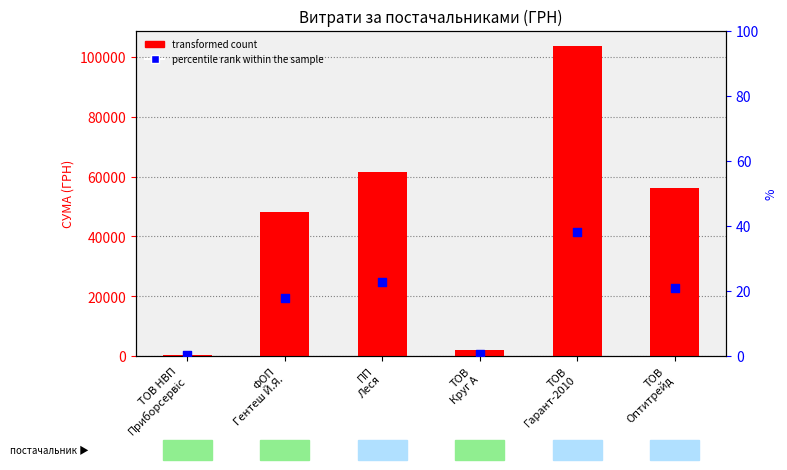

Which series reaches the maximum Y coordinate?

transformed count